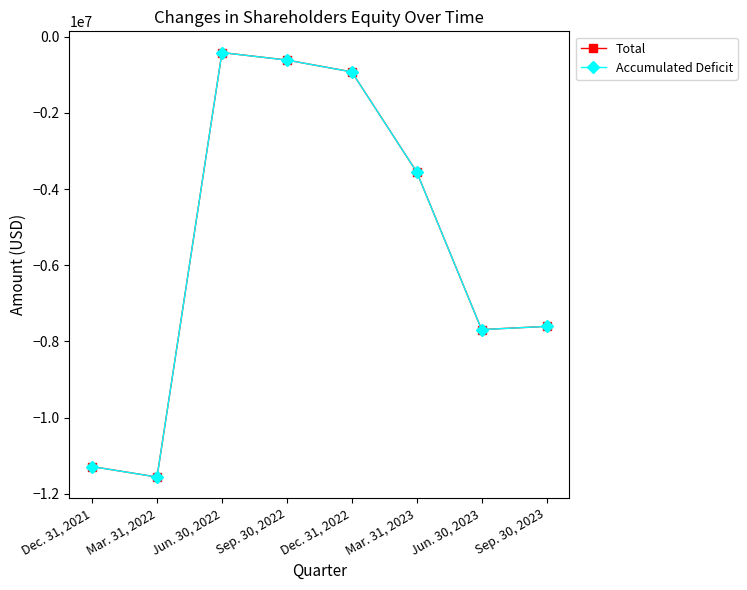

Where is the first local minimum for Total?

Mar. 31, 2022